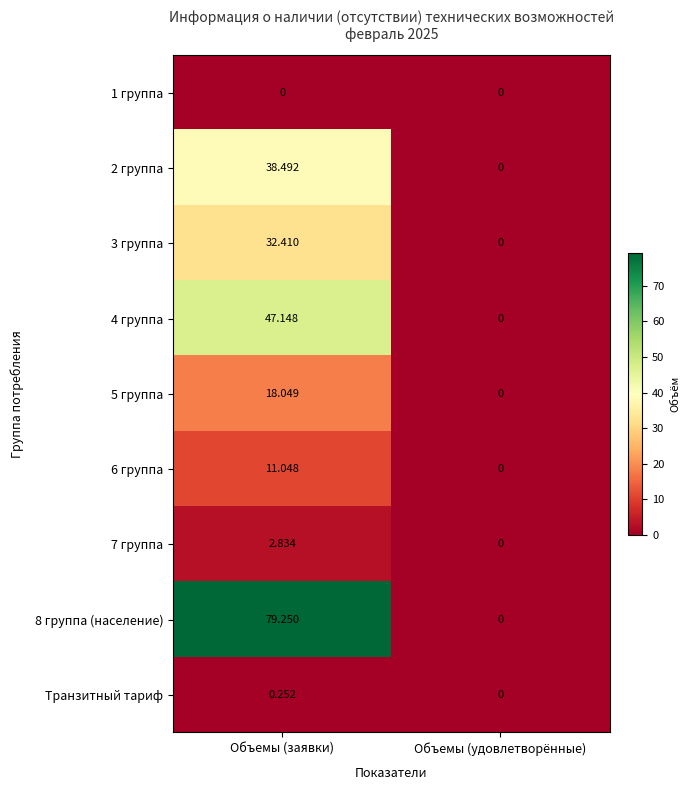

Which series has the largest total across all categories?

8 группа (население)